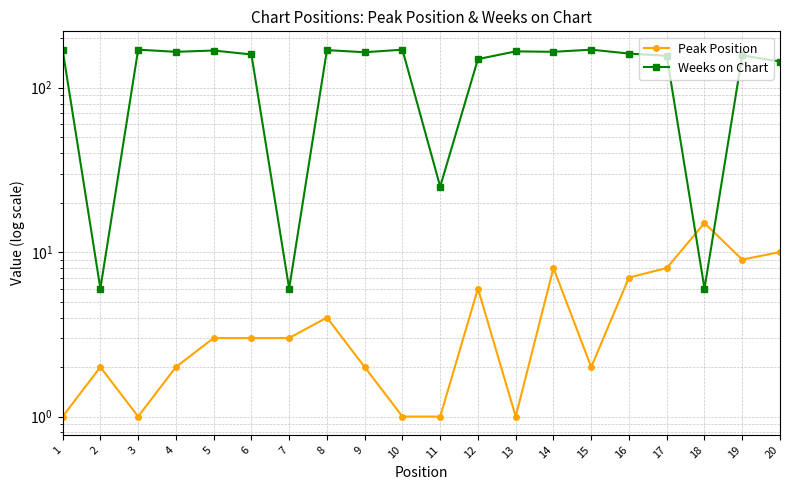

The Weeks on Chart series shows 260 at 12. True or false?

False